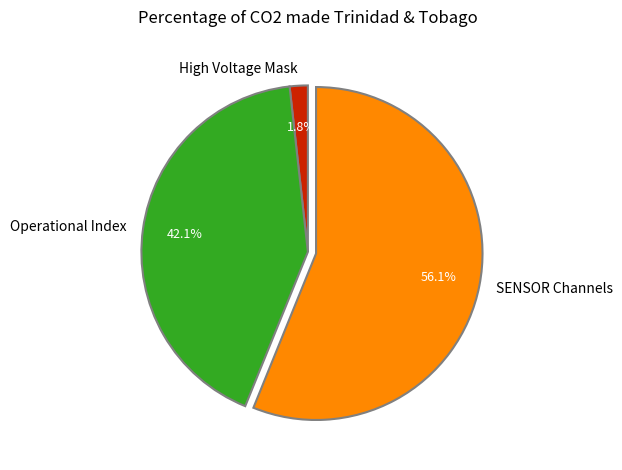

Which has a higher value, Operational Index or High Voltage Mask?

Operational Index